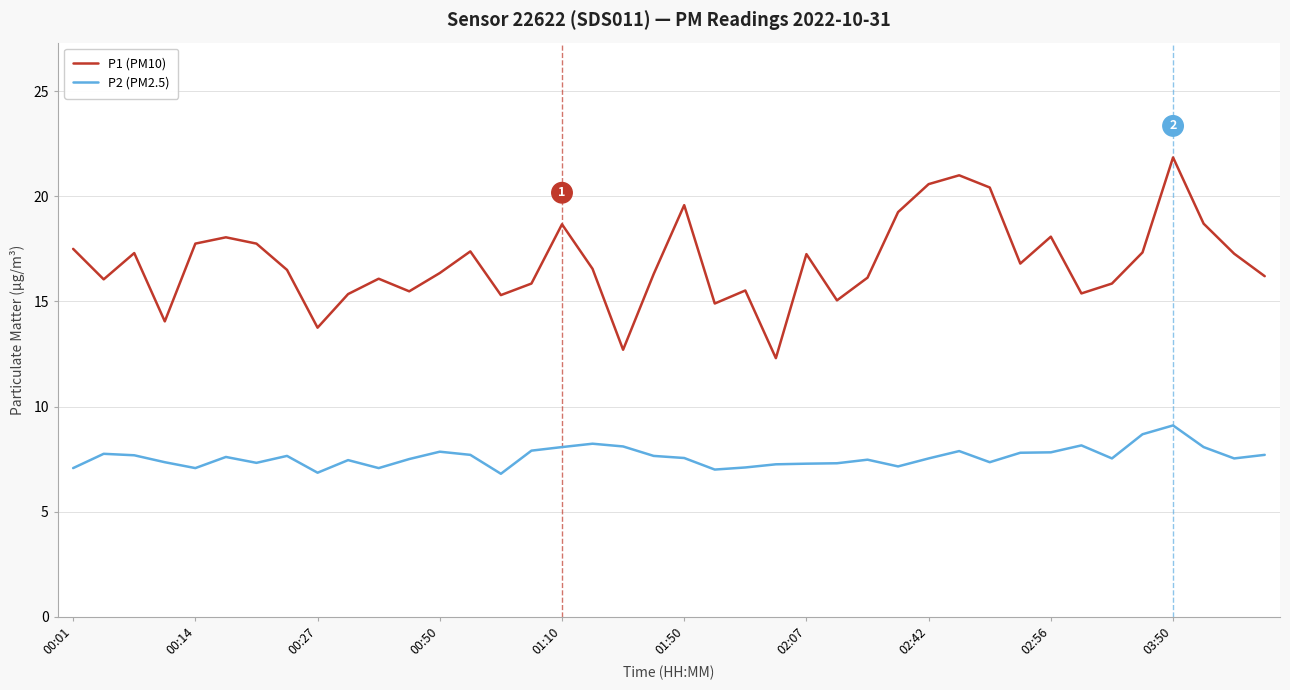

Which series has the largest total across all categories?

P1 (PM10)